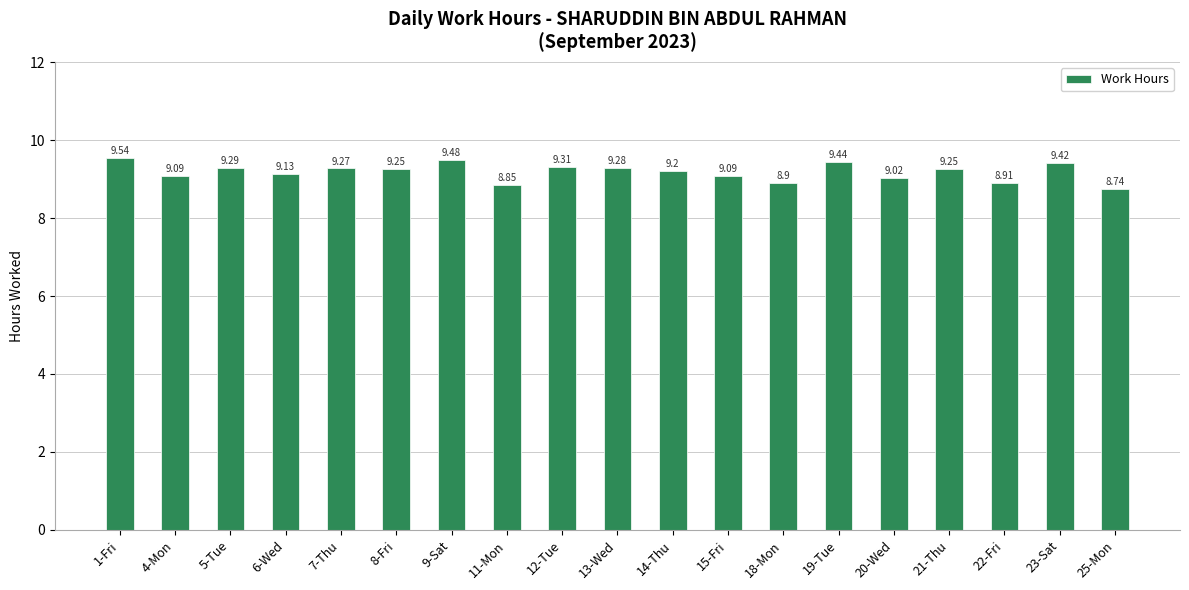

Approximately how many times larger is the value at 8-Fri compared to 4-Mon?

1.0